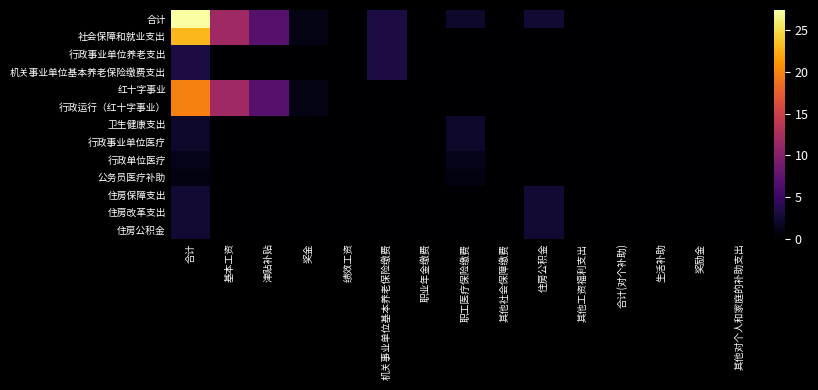

What is the total value across all series at 机关事业单位基本养老保险缴费?

12.6